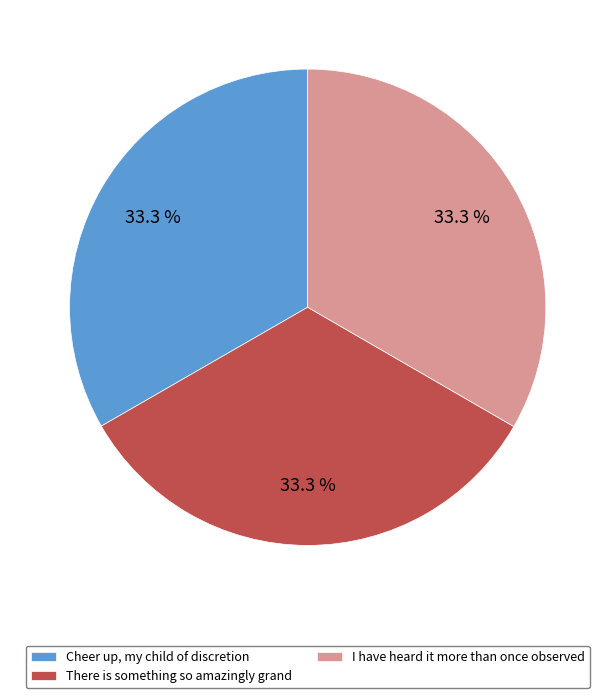

To the nearest percent, what portion does There is something so amazingly grand represent?

33%